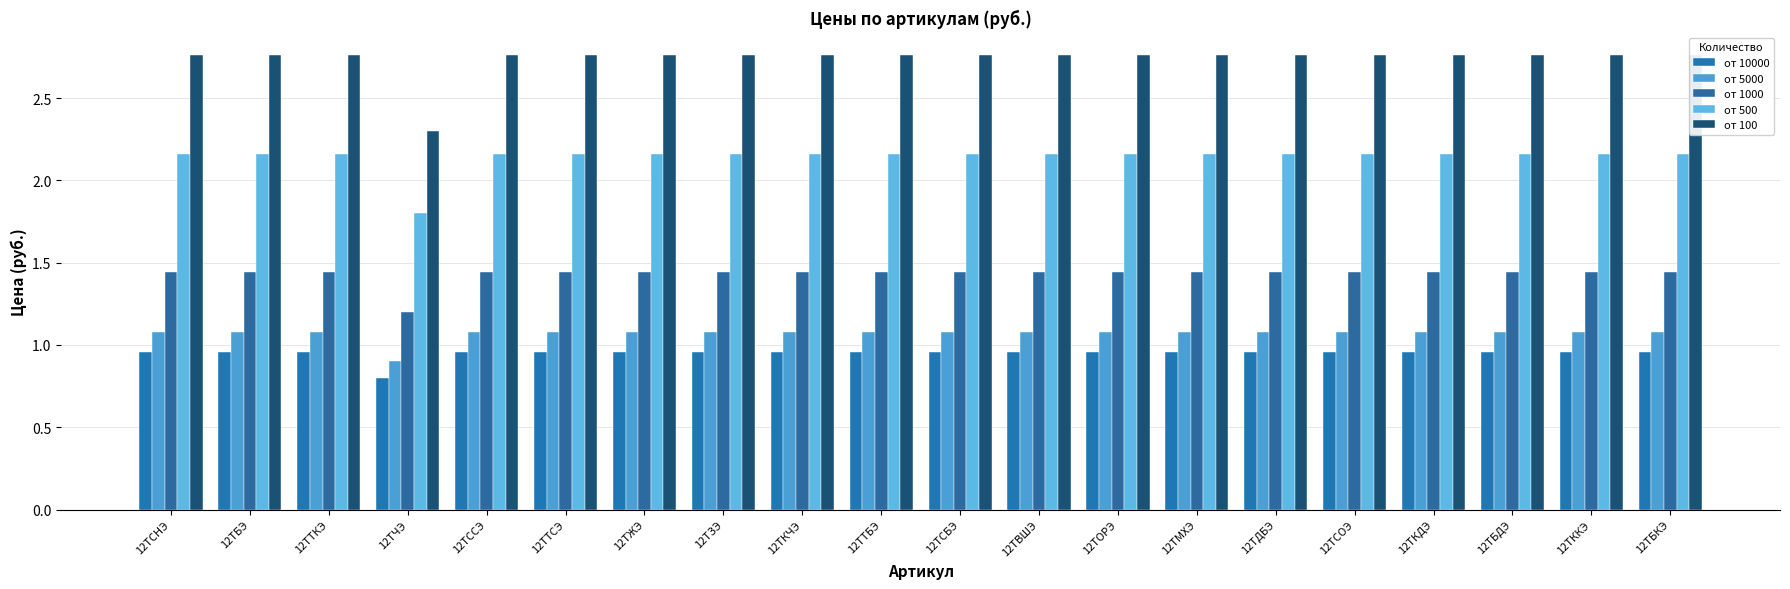

At which category does the chart reach its peak across all series?

12ТСНЭ